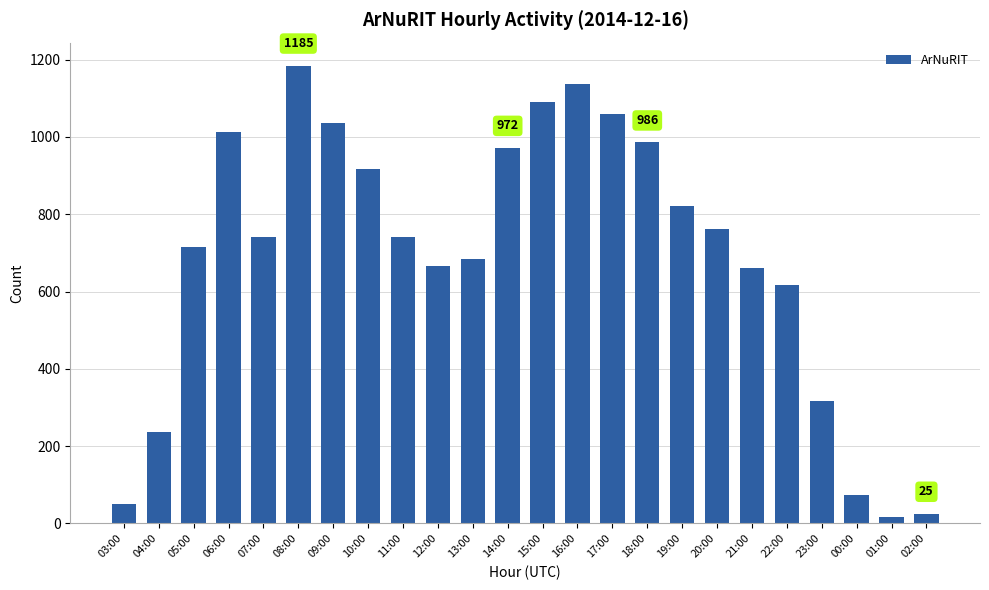

What is the difference between the values at 05:00 and 23:00?

396